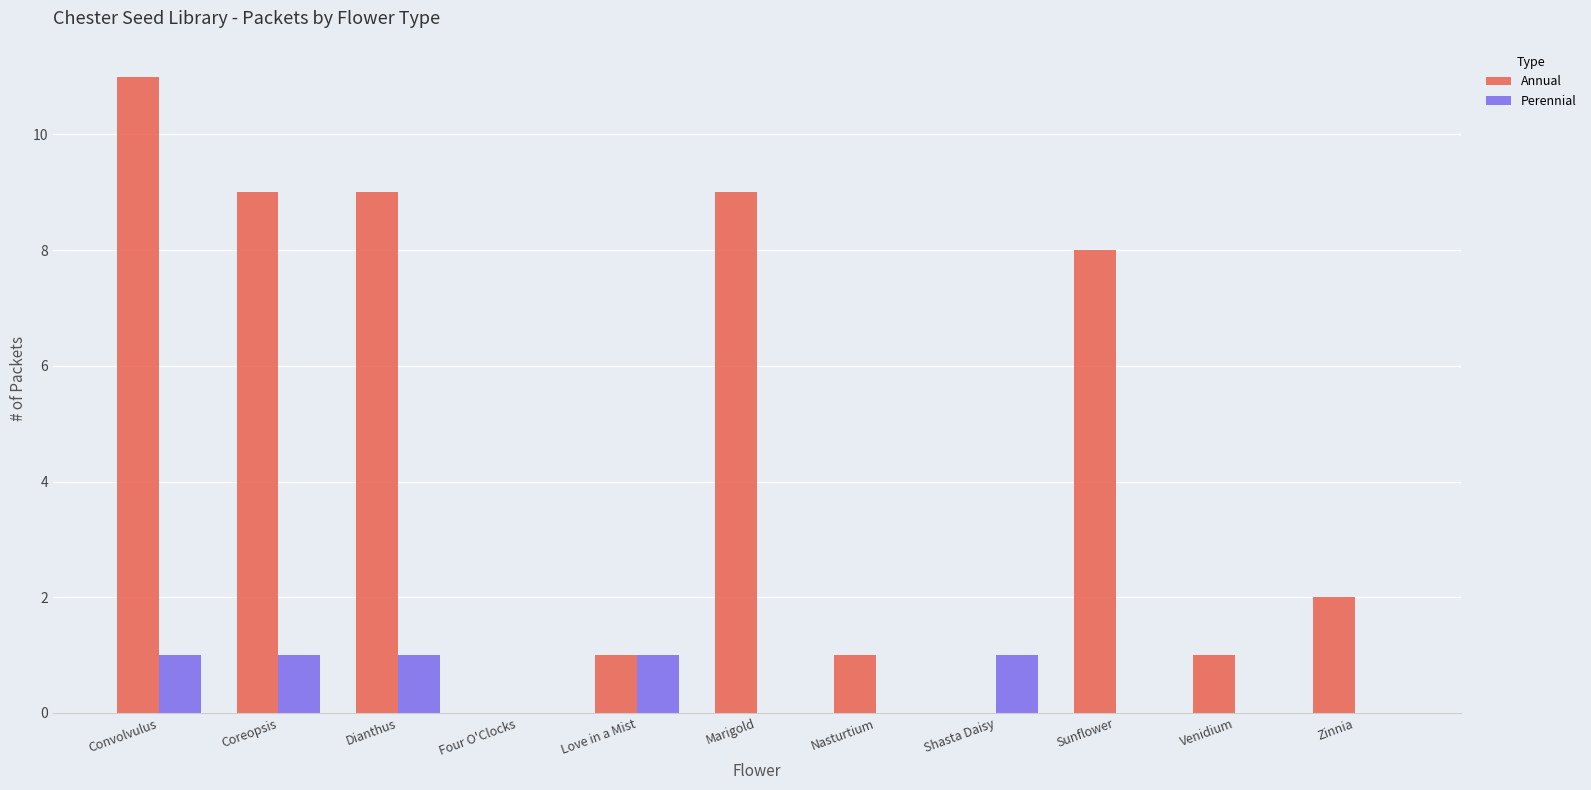

At which category is the sum across all series the highest?

Convolvulus